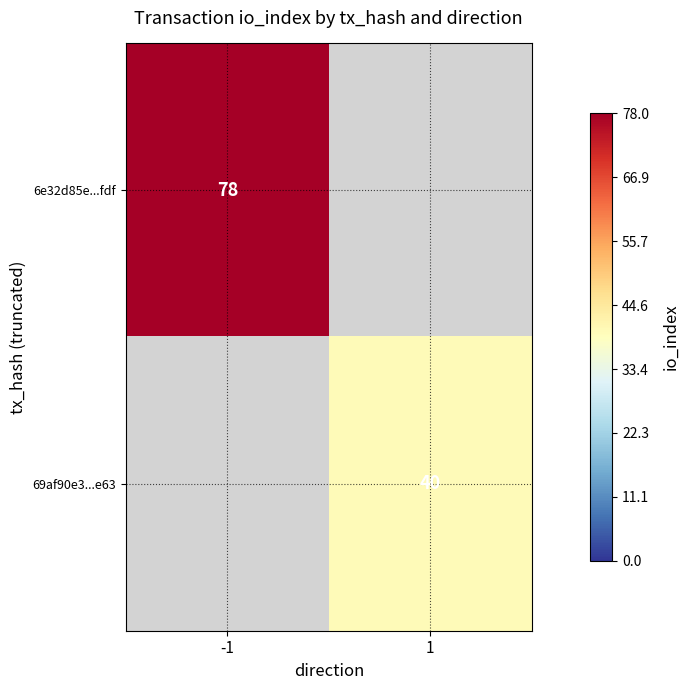

What is the total value across all series at 1?

40